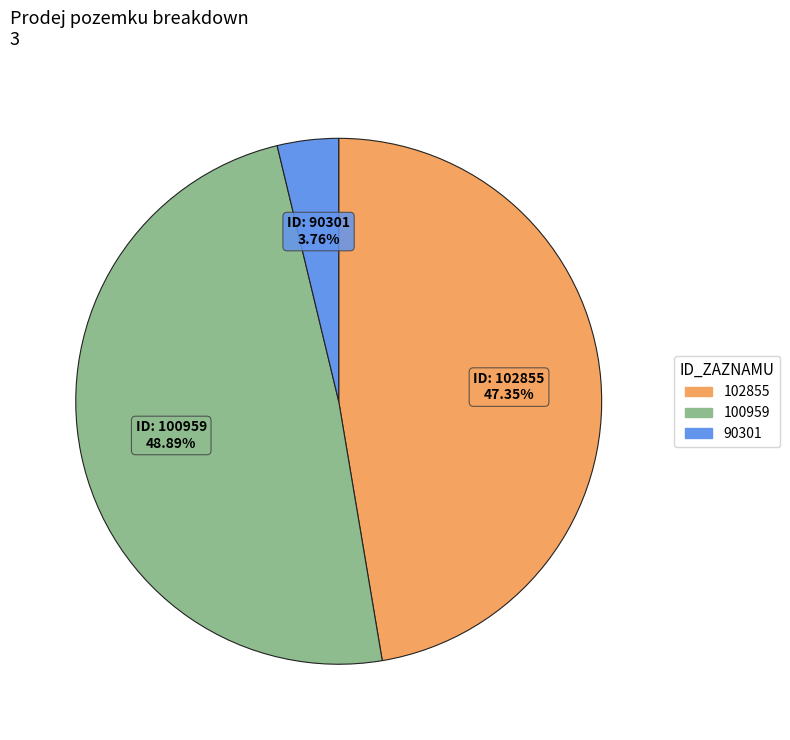

What percentage is NOT represented by 90301?

96.2%